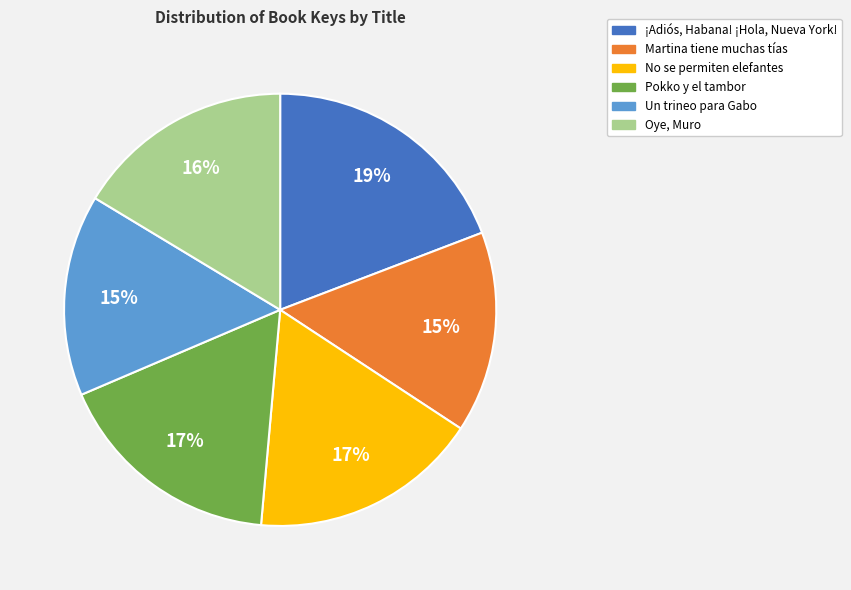

Which slice is the largest?

¡Adiós, Habana! ¡Hola, Nueva York!